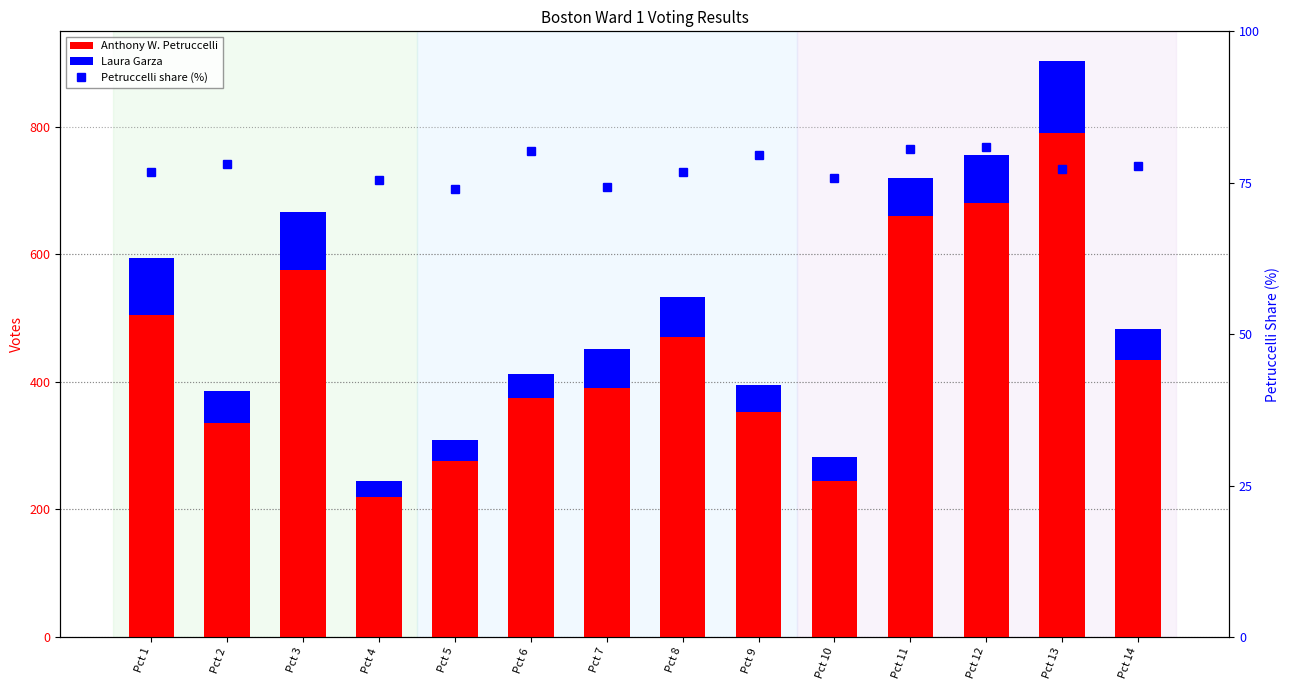

Reading right to left, transcribe all the data shown in this chart.

Anthony W. Petruccelli: Pct 14=435.0	Pct 13=790.0	Pct 12=680.0	Pct 11=661.0	Pct 10=245.0	Pct 9=353.0	Pct 8=470.0	Pct 7=391.0	Pct 6=375.0	Pct 5=276.0	Pct 4=219.0	Pct 3=575.0	Pct 2=336.0	Pct 1=505.0
Laura Garza: Pct 14=48.0	Pct 13=113.0	Pct 12=76.0	Pct 11=59.0	Pct 10=38.0	Pct 9=42.0	Pct 8=63.0	Pct 7=60.0	Pct 6=37.0	Pct 5=33.0	Pct 4=25.0	Pct 3=92.0	Pct 2=50.0	Pct 1=89.0
Petruccelli share (%): Pct 14=77.7	Pct 13=77.3	Pct 12=80.9	Pct 11=80.5	Pct 10=75.8	Pct 9=79.5	Pct 8=76.7	Pct 7=74.3	Pct 6=80.3	Pct 5=74.0	Pct 4=75.5	Pct 3=69.3	Pct 2=78.1	Pct 1=76.8